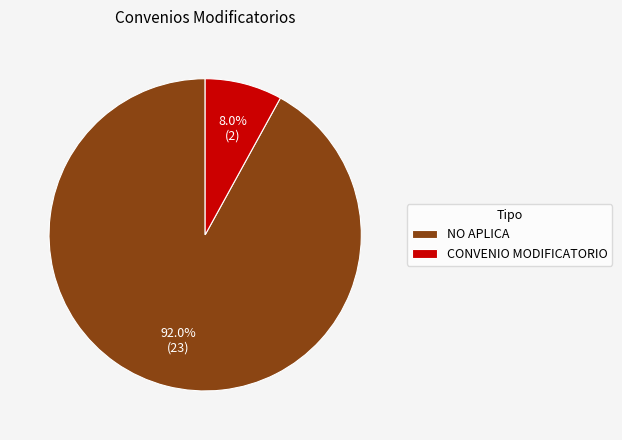

Count the number of slices in the pie.

2